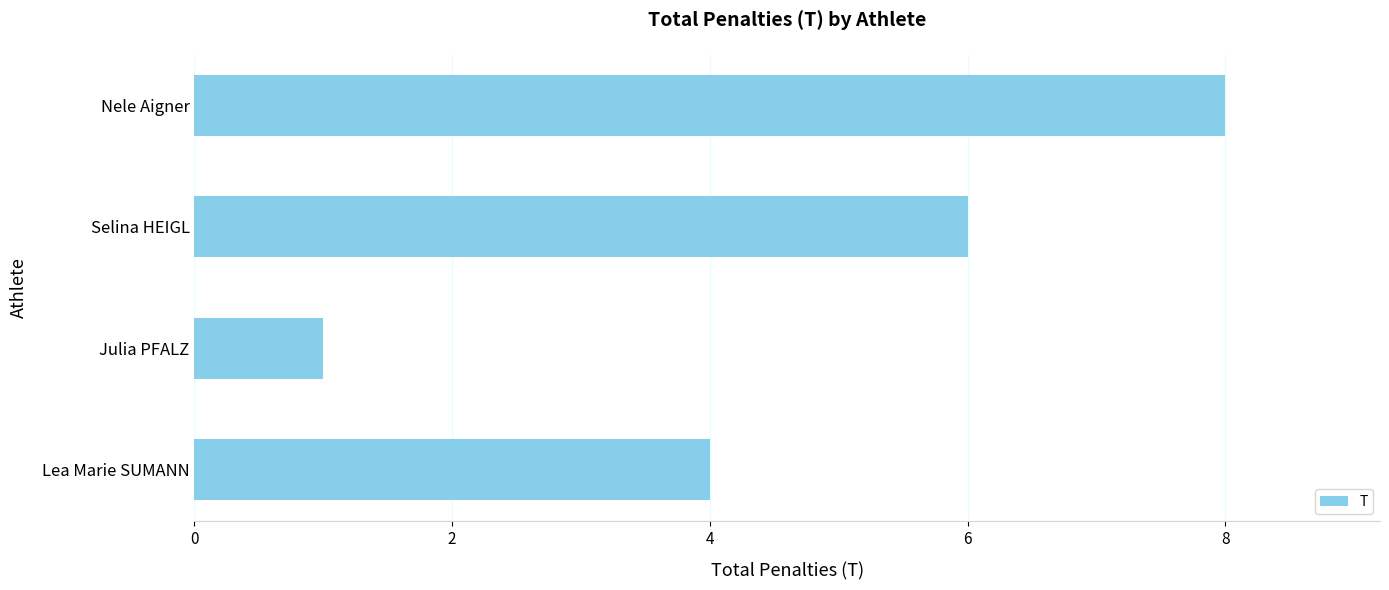

Count the number of data series in this chart.

1